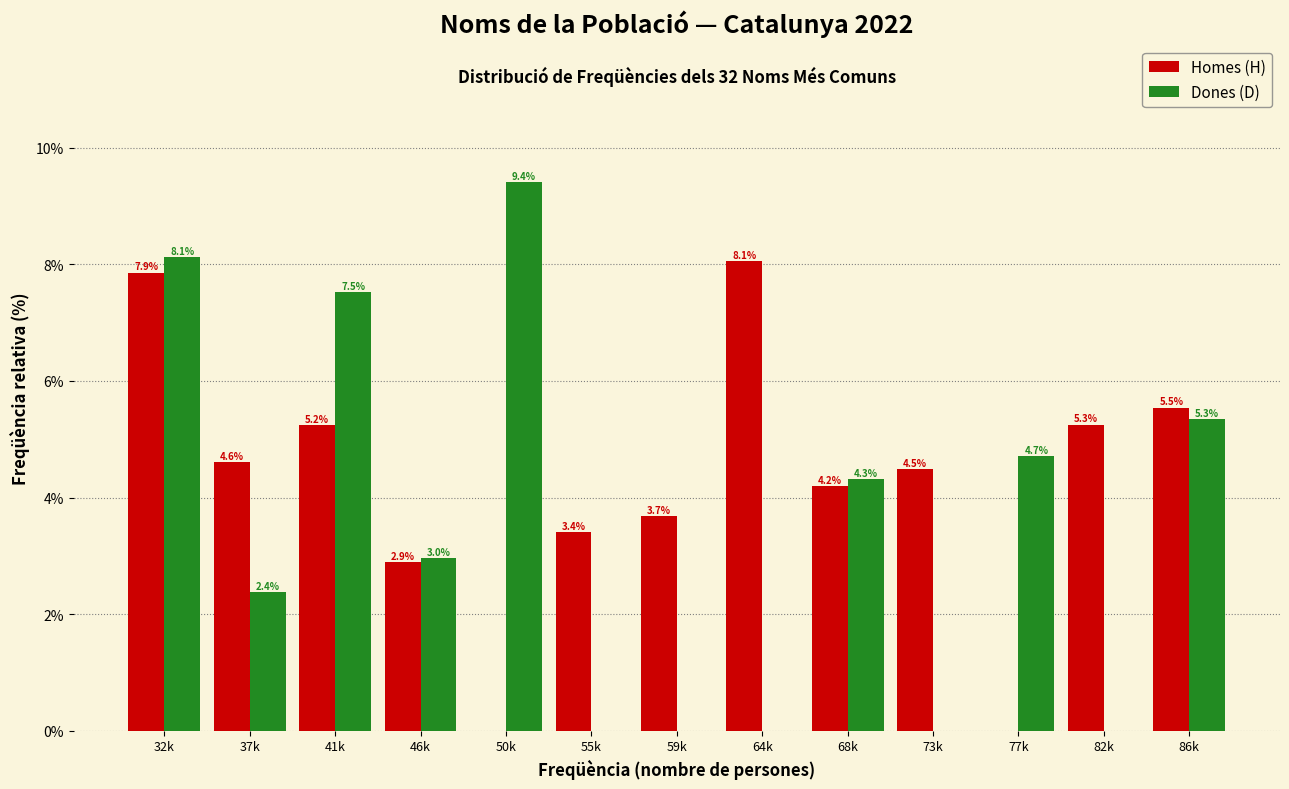

Reading left to right, list all the values displayed in this chart.

Homes (H): 32k=7.9	37k=4.6	41k=5.2	46k=2.9	50k=0.0	55k=3.4	59k=3.7	64k=8.1	68k=4.2	73k=4.5	77k=0.0	82k=5.3	86k=5.5
Dones (D): 32k=8.1	37k=2.4	41k=7.5	46k=3.0	50k=9.4	55k=0.0	59k=0.0	64k=0.0	68k=4.3	73k=0.0	77k=4.7	82k=0.0	86k=5.3